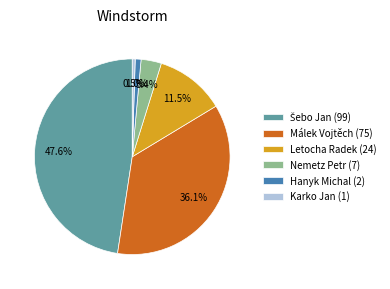

Is Letocha Radek the majority of the pie?

No